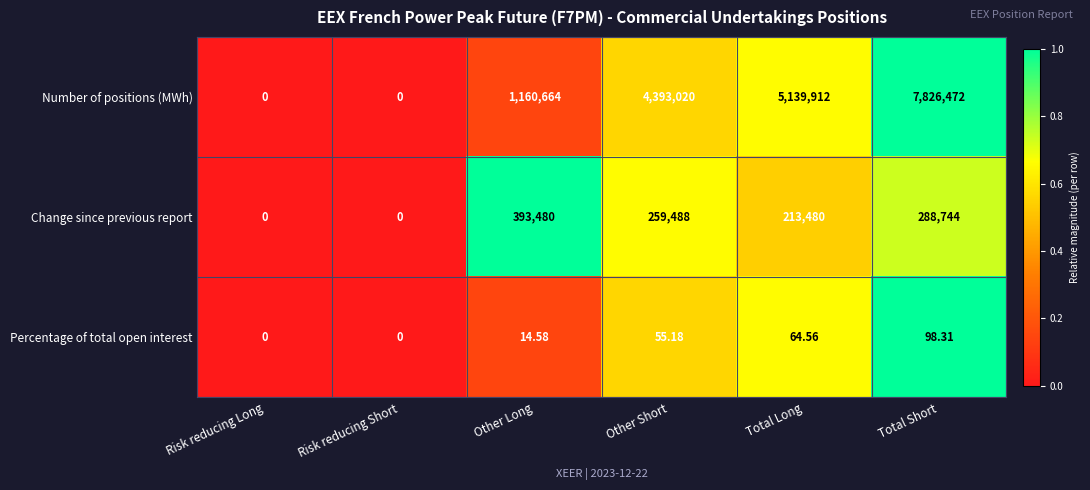

Where is Percentage of total open interest nearest to the value 49?

Other Short